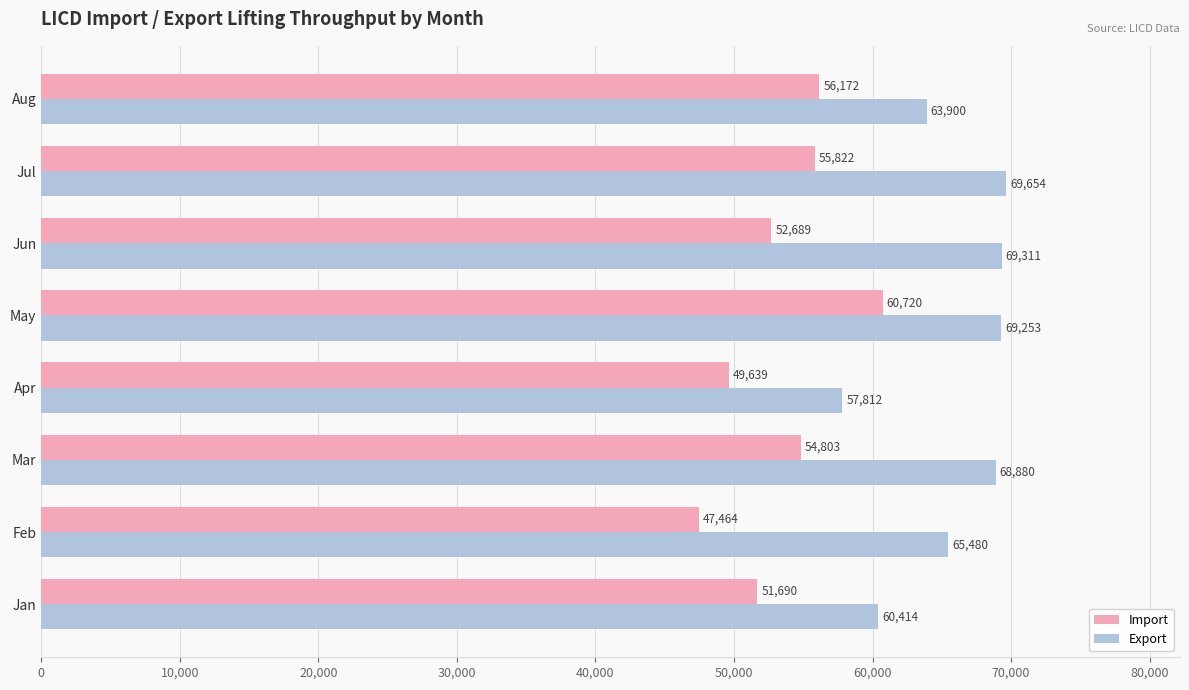

What is the difference between the highest and lowest values at Aug?

7728